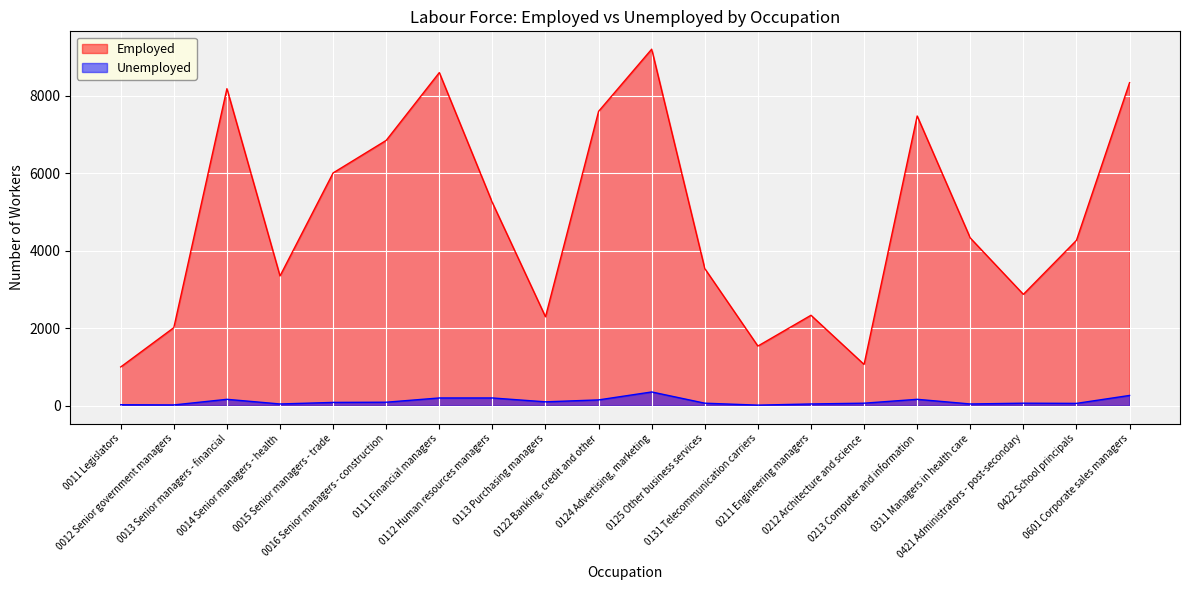

How many values in the Unemployed series exceed 85?

9